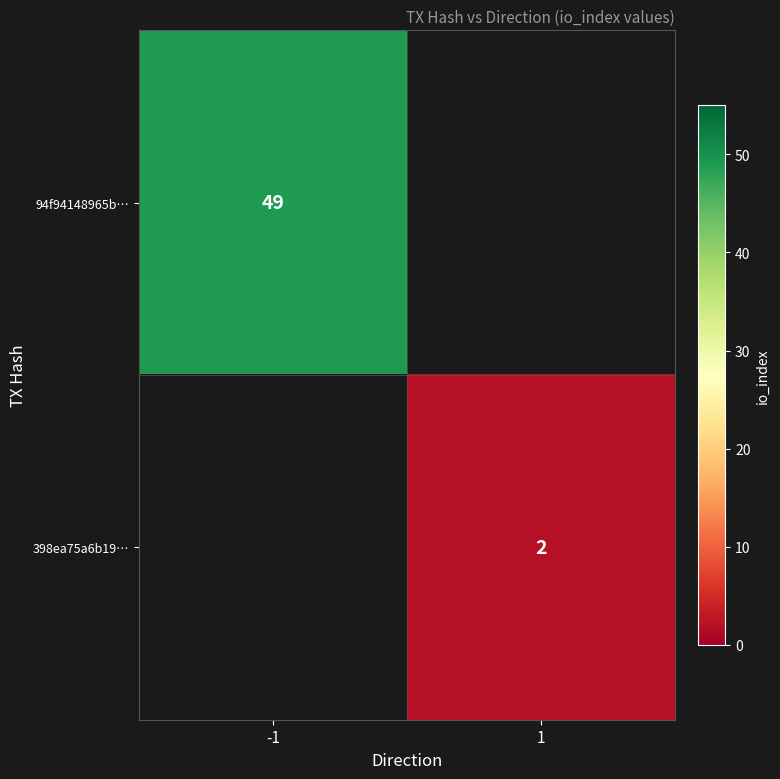

Which label corresponds to the smallest value in the chart?

1